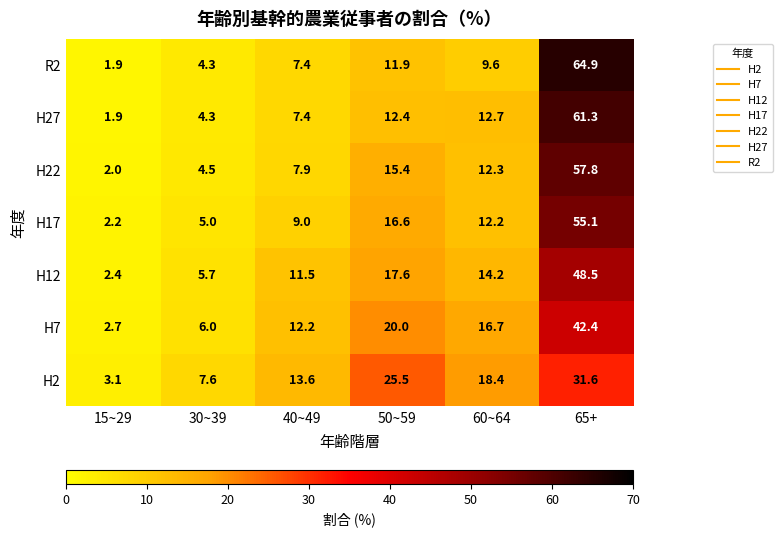

What is the difference between the maximum and minimum values in the H12 series?

46.1